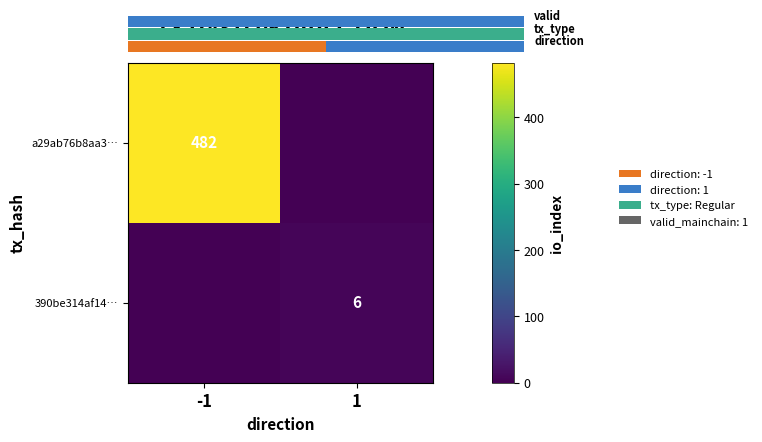

Which label corresponds to the largest value in the chart?

-1